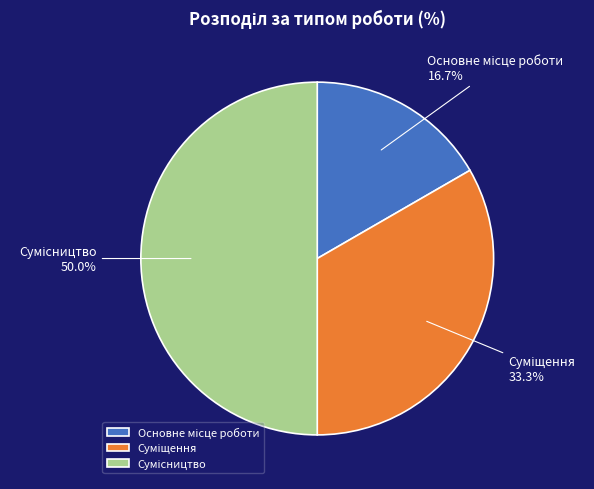

How many slices are in this pie chart?

3